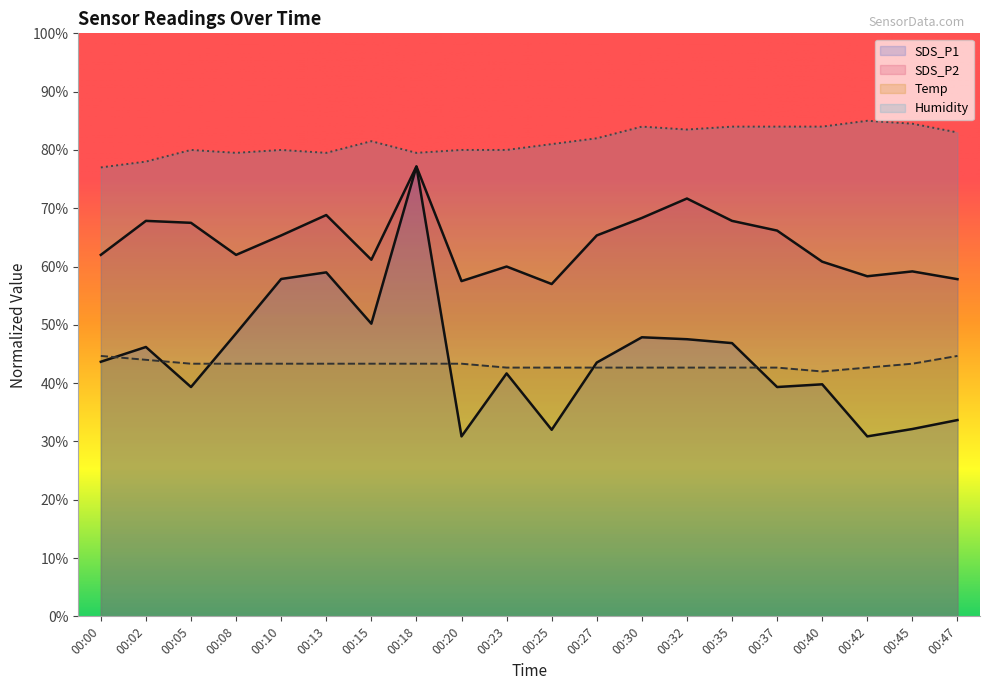

True or false: Humidity has a value of 102.7 at 00:00.

False